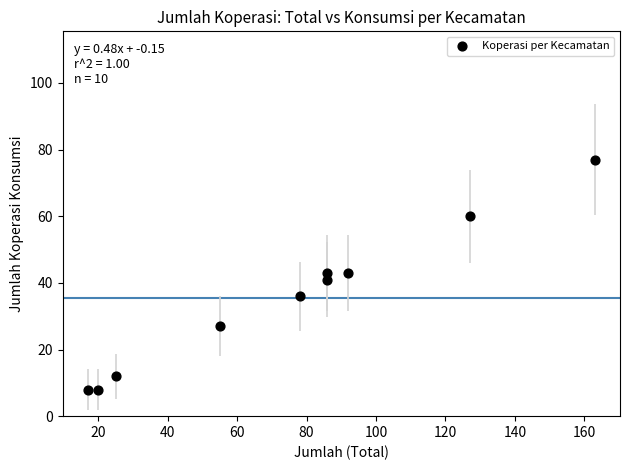

What is the range of Y values (max minus min)?

69